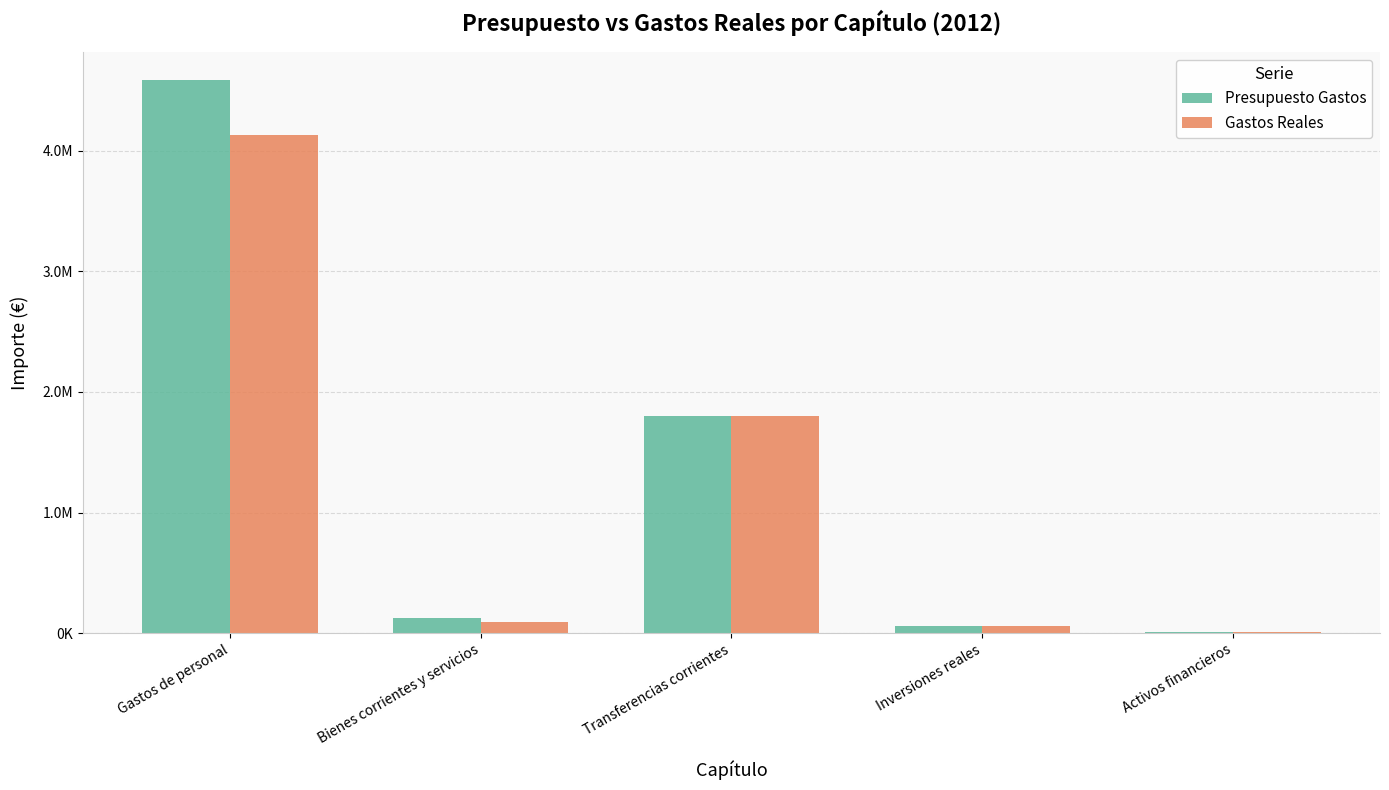

Is the value of Gastos Reales at Bienes corrientes y servicios greater than the value of Presupuesto Gastos at Transferencias corrientes?

No